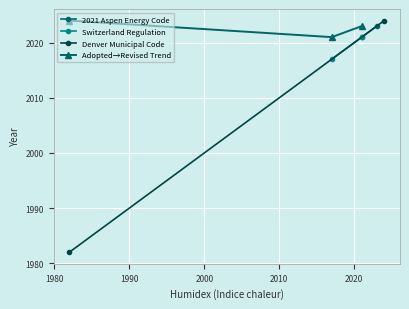

At which label is Revised closest to 2022?

2021 Aspen Energy Code